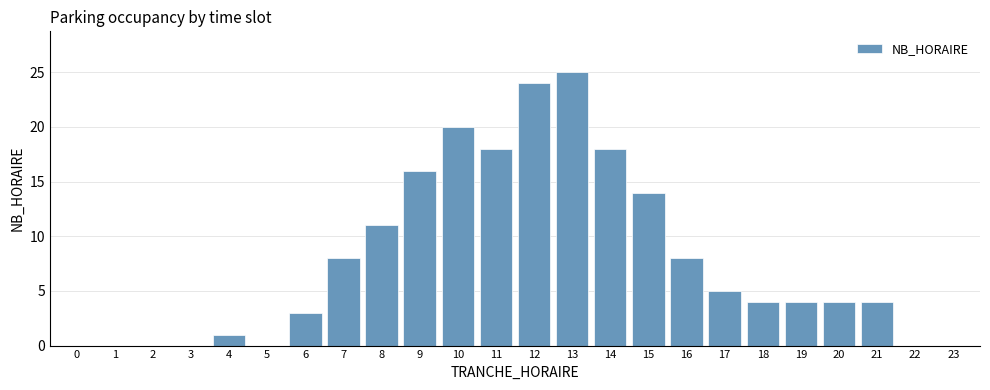

Reading left to right, list all the values displayed in this chart.

0=0	1=0	2=0	3=0	4=1	5=0	6=3	7=8	8=11	9=16	10=20	11=18	12=24	13=25	14=18	15=14	16=8	17=5	18=4	19=4	20=4	21=4	22=0	23=0